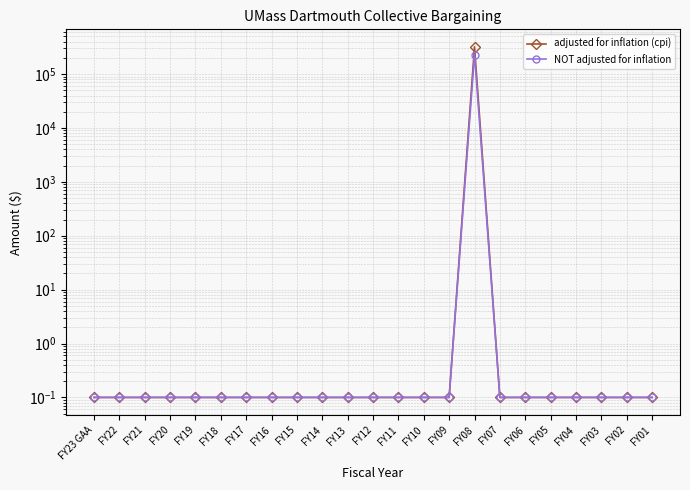

How many lines are shown in the chart?

2